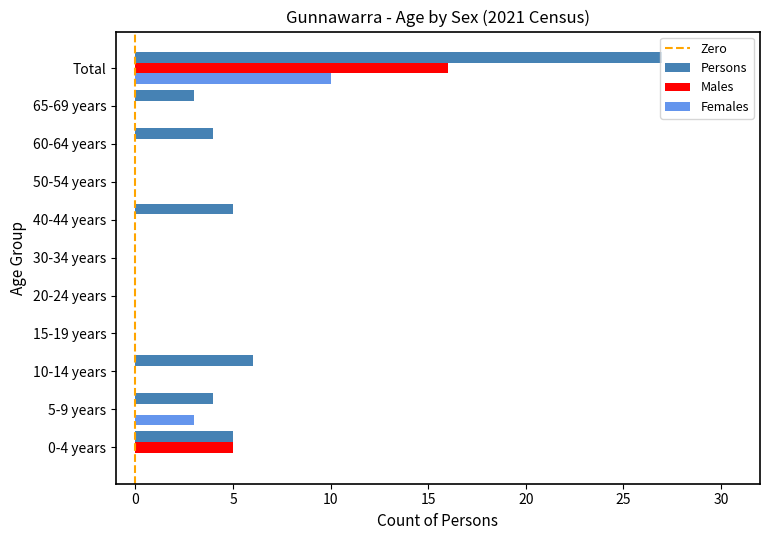

Which series changed the most between 65-69 years and Total?

Persons